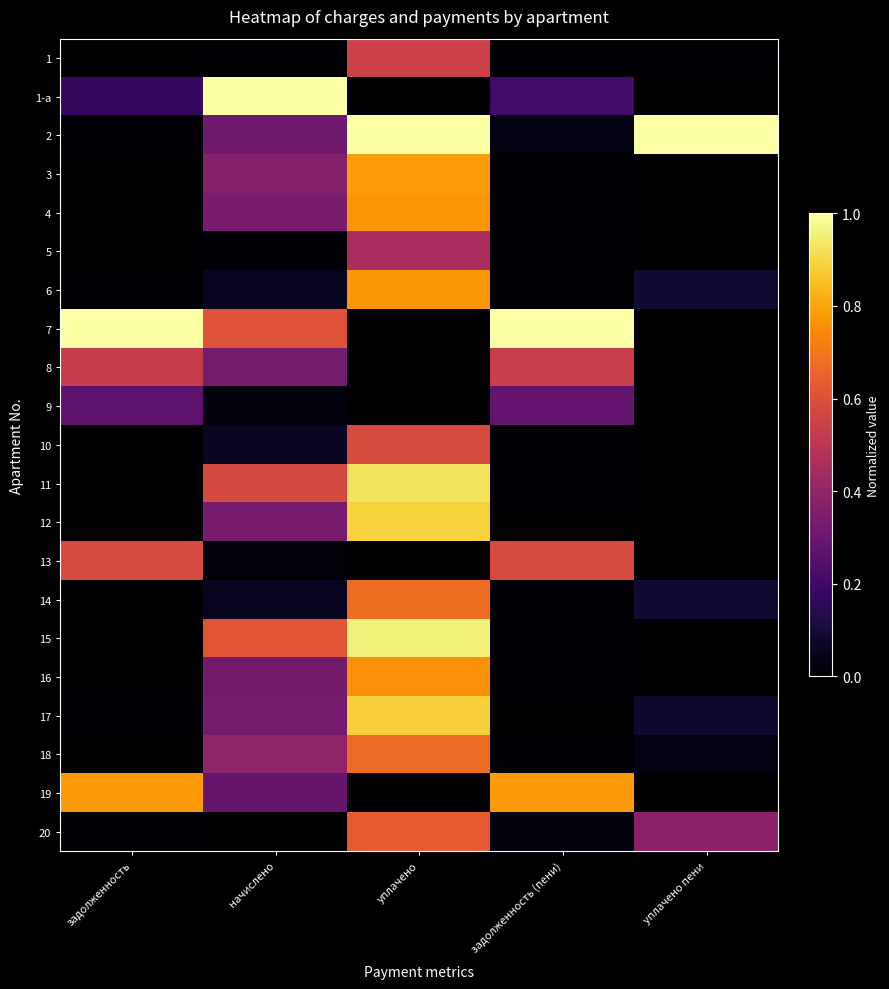

Reading left to right, list all the values displayed in this chart.

1: задолженность=0.0	начислено=0.0	уплачено=0.5	задолженность (пени)=0.0	уплачено пени=0.0
1-а: задолженность=0.2	начислено=1.0	уплачено=0.0	задолженность (пени)=0.2	уплачено пени=0.0
2: задолженность=0.0	начислено=0.3	уплачено=1.0	задолженность (пени)=0.0	уплачено пени=1.0
3: задолженность=0.0	начислено=0.4	уплачено=0.8	задолженность (пени)=0.0	уплачено пени=0.0
4: задолженность=0.0	начислено=0.3	уплачено=0.8	задолженность (пени)=0.0	уплачено пени=0.0
5: задолженность=0.0	начислено=0.0	уплачено=0.5	задолженность (пени)=0.0	уплачено пени=0.0
6: задолженность=0.0	начислено=0.1	уплачено=0.8	задолженность (пени)=0.0	уплачено пени=0.1
7: задолженность=1.0	начислено=0.6	уплачено=0.0	задолженность (пени)=1.0	уплачено пени=0.0
8: задолженность=0.5	начислено=0.3	уплачено=0.0	задолженность (пени)=0.5	уплачено пени=0.0
9: задолженность=0.3	начислено=0.0	уплачено=0.0	задолженность (пени)=0.3	уплачено пени=0.0
10: задолженность=0.0	начислено=0.1	уплачено=0.6	задолженность (пени)=0.0	уплачено пени=0.0
11: задолженность=0.0	начислено=0.6	уплачено=0.9	задолженность (пени)=0.0	уплачено пени=0.0
12: задолженность=0.0	начислено=0.3	уплачено=0.9	задолженность (пени)=0.0	уплачено пени=0.0
13: задолженность=0.6	начислено=0.0	уплачено=0.0	задолженность (пени)=0.6	уплачено пени=0.0
14: задолженность=0.0	начислено=0.1	уплачено=0.7	задолженность (пени)=0.0	уплачено пени=0.1
15: задолженность=0.0	начислено=0.6	уплачено=1.0	задолженность (пени)=0.0	уплачено пени=0.0
16: задолженность=0.0	начислено=0.3	уплачено=0.8	задолженность (пени)=0.0	уплачено пени=0.0
17: задолженность=0.0	начислено=0.3	уплачено=0.9	задолженность (пени)=0.0	уплачено пени=0.1
18: задолженность=0.0	начислено=0.4	уплачено=0.7	задолженность (пени)=0.0	уплачено пени=0.0
19: задолженность=0.8	начислено=0.3	уплачено=0.0	задолженность (пени)=0.8	уплачено пени=0.0
20: задолженность=0.0	начислено=0.0	уплачено=0.6	задолженность (пени)=0.0	уплачено пени=0.4